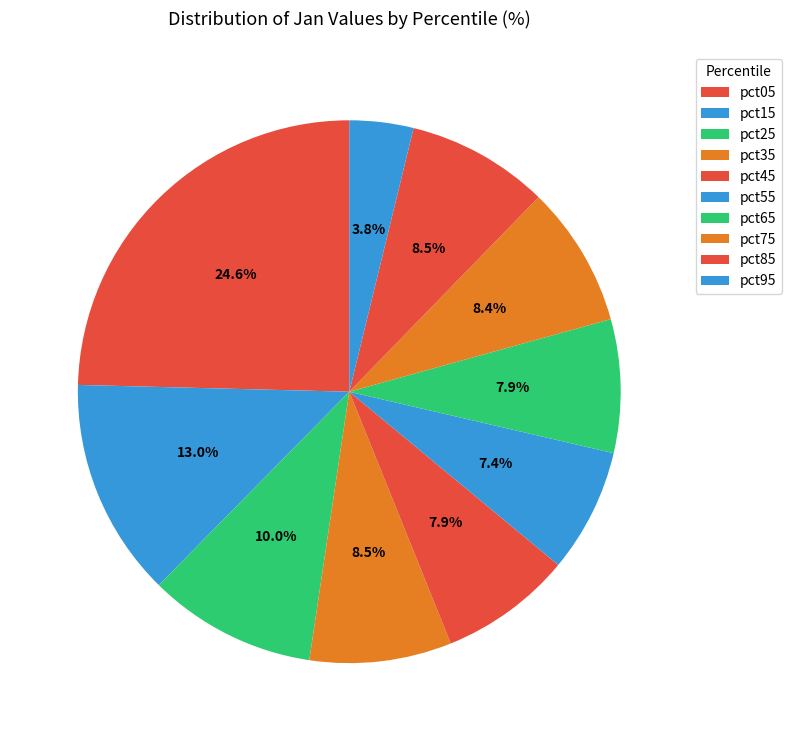

To the nearest percent, what is the difference between the pct15 and pct05 slice percentages?

12%